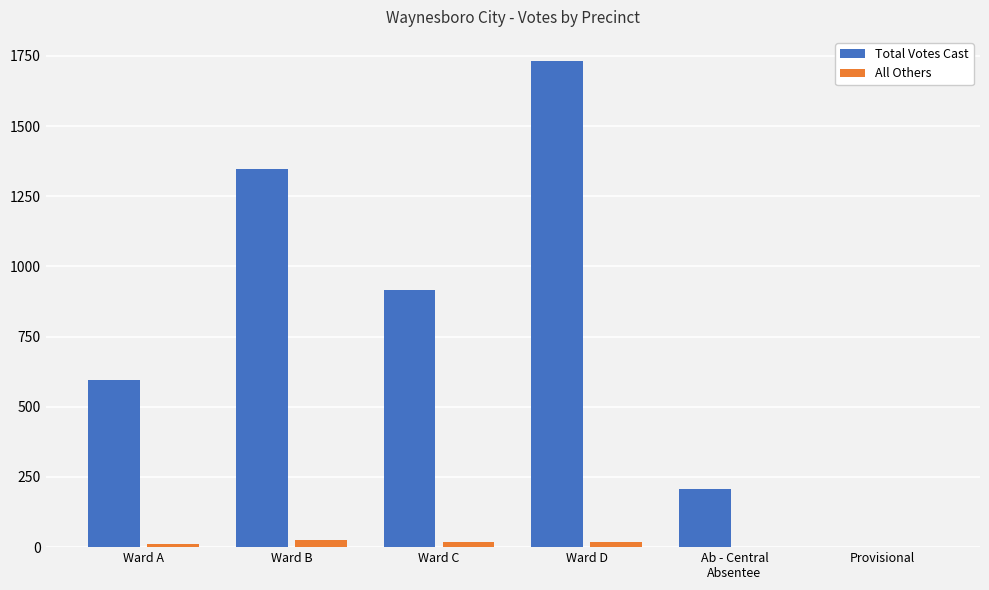

Is it true that All Others equals 1 at Ab - Central
Absentee?

True